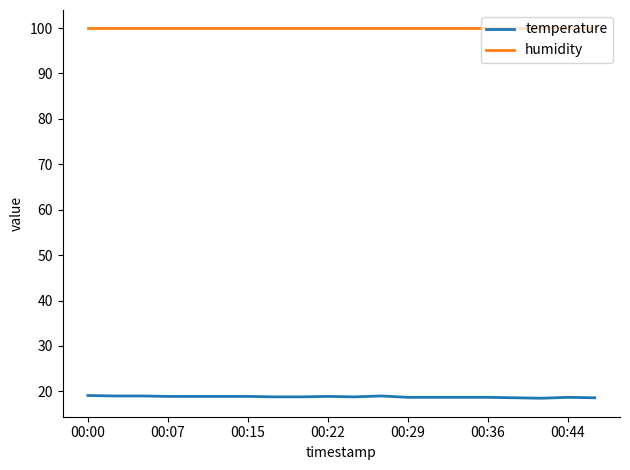

Count the number of categories in the chart.

20